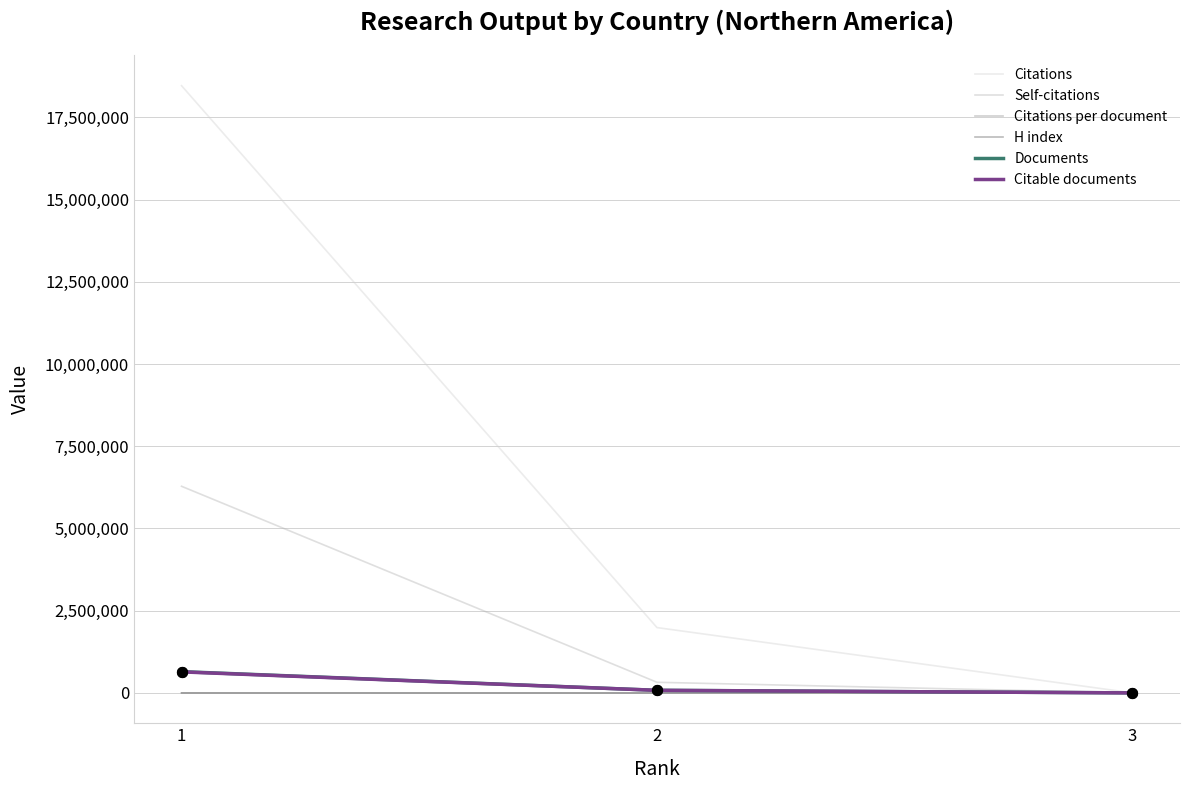

Which series has the largest range (max minus min)?

Citations